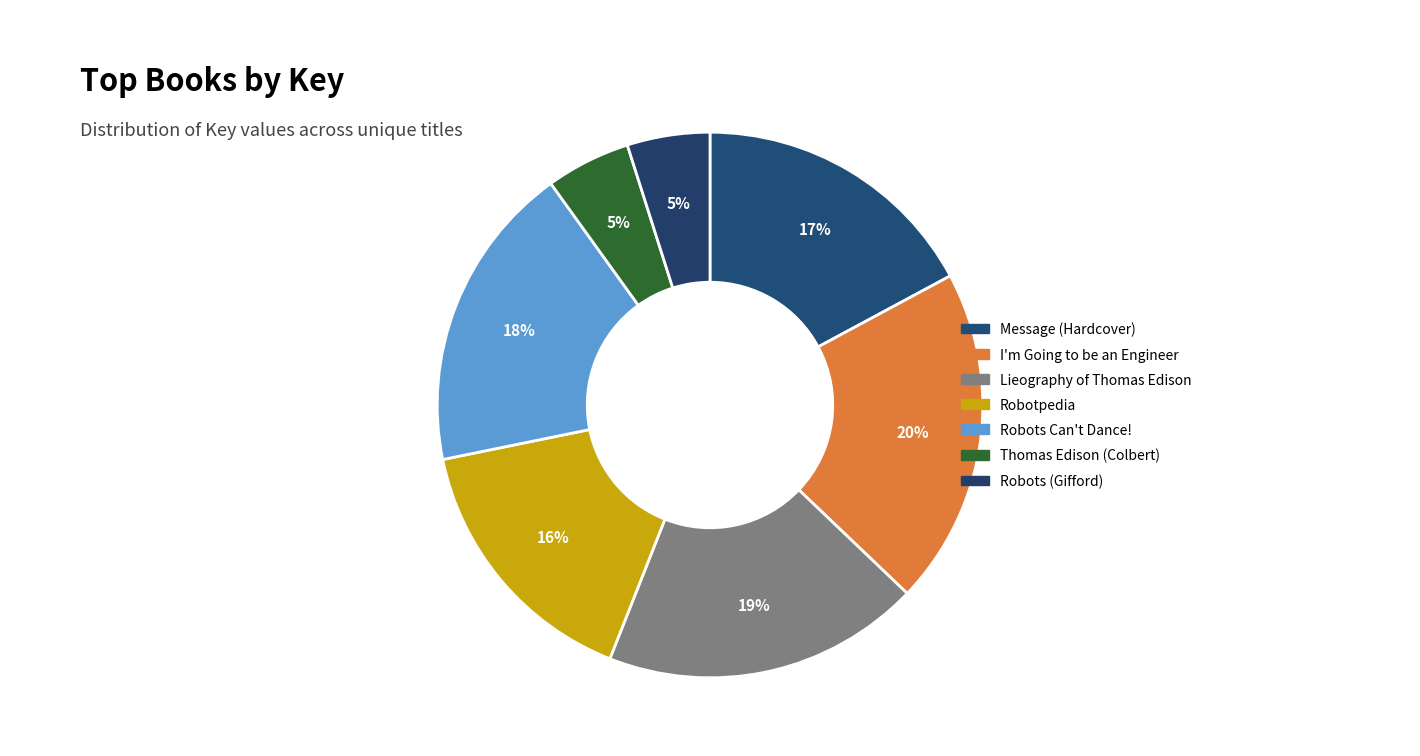

Count the number of slices in the pie.

7